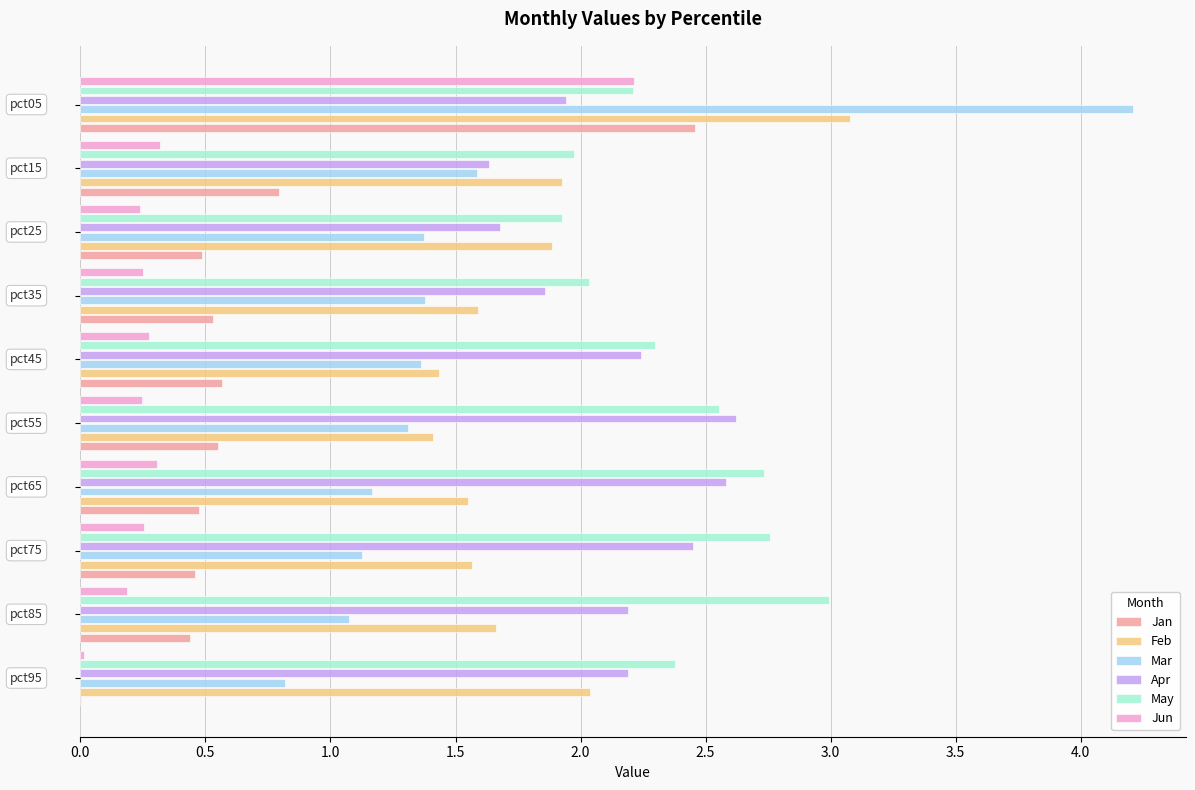

What is the maximum value for Mar?

4.2